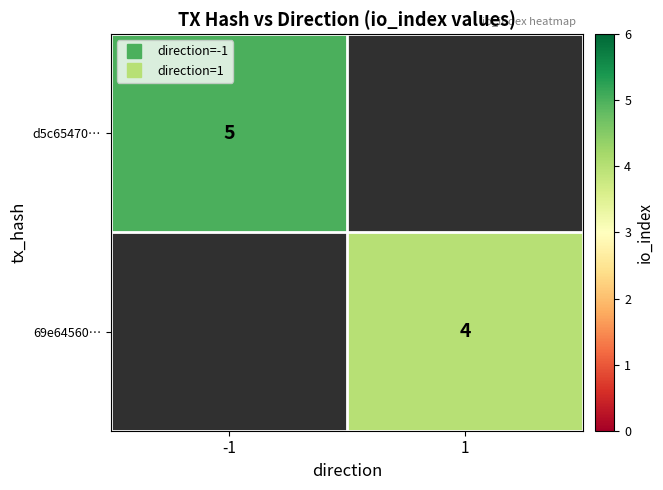

At which category does the chart reach its minimum across all series?

1